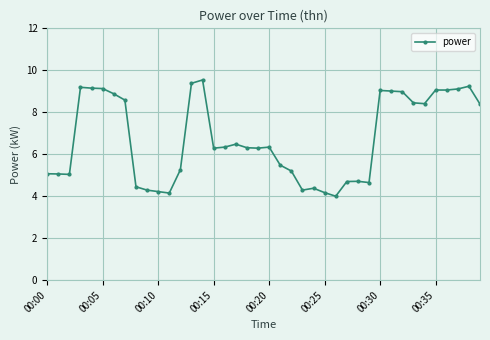

What is the value of the 28th point from the left?

4.7